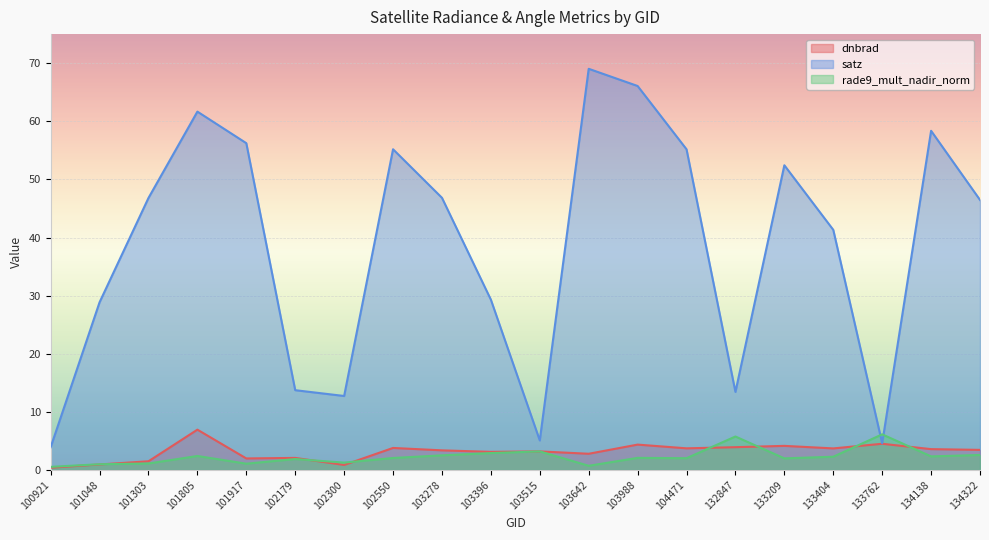

What is the difference between the satz values at 102179 and 102300?

1.0